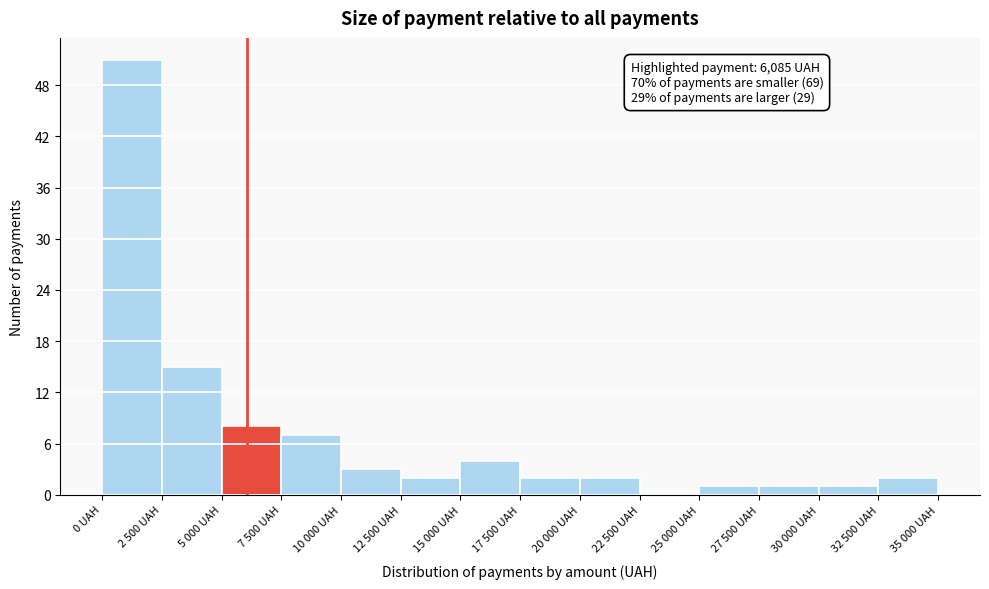

Reading right to left, transcribe all the data shown in this chart.

32 500 UAH=2	30 000 UAH=1	27 500 UAH=1	25 000 UAH=1	22 500 UAH=0	20 000 UAH=2	17 500 UAH=2	15 000 UAH=4	12 500 UAH=2	10 000 UAH=3	7 500 UAH=7	5 000 UAH=8	2 500 UAH=15	0 UAH=51